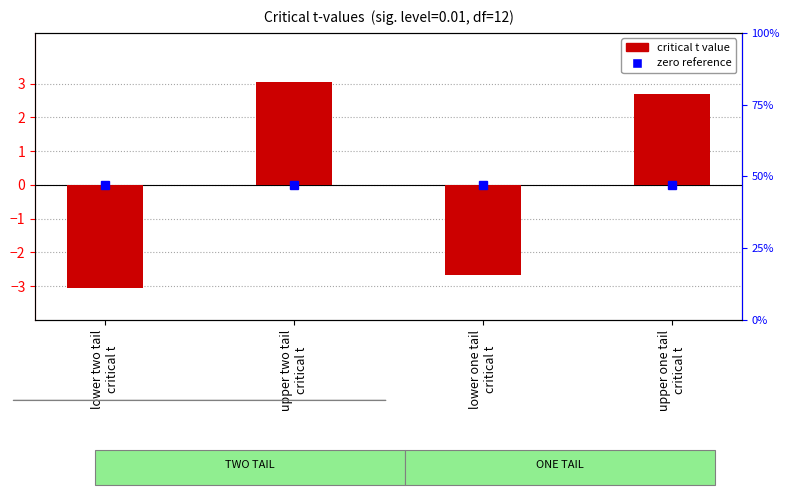

How many values are below zero?

2